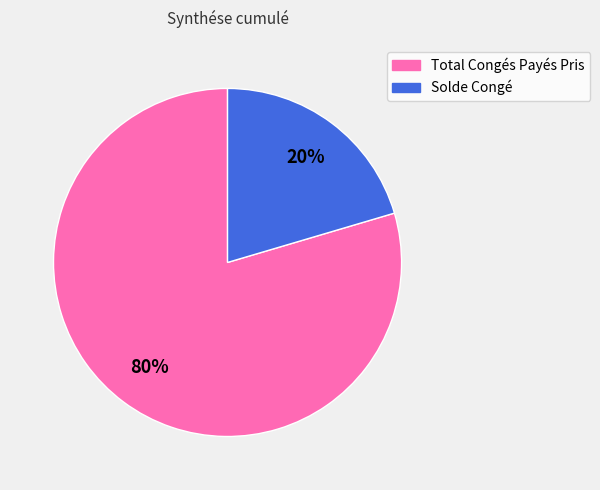

To the nearest percent, what is the combined percentage of Solde Congé and Total Congés Payés Pris?

100%